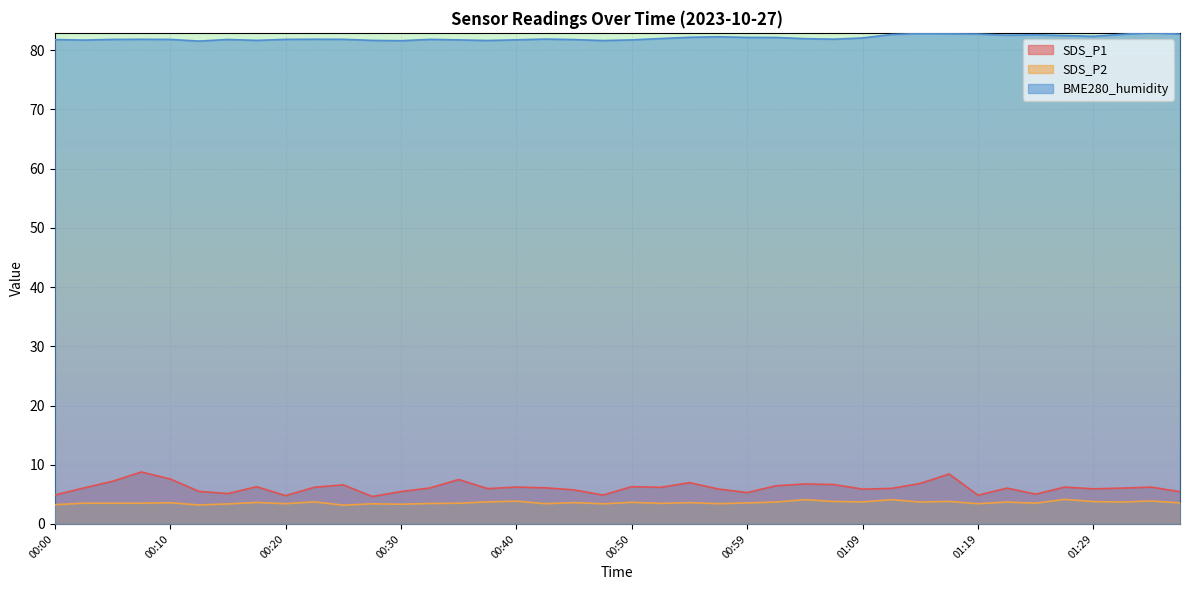

What is the spread (max minus min) of values at 01:34?

79.1